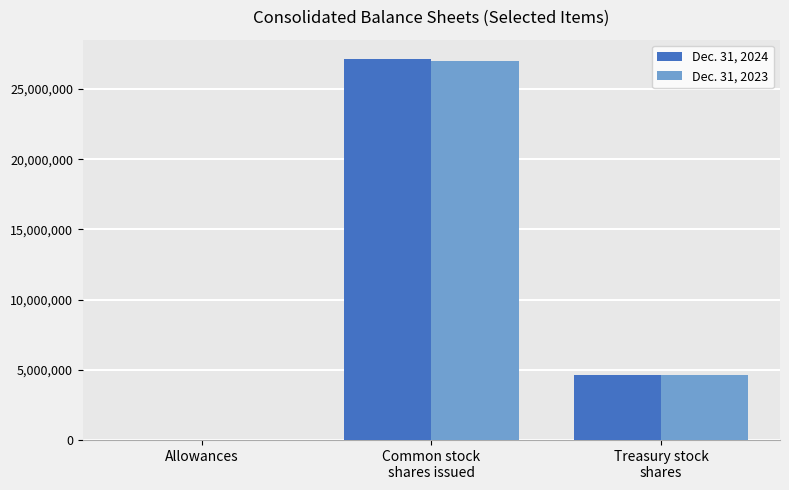

Which series has the widest spread of values?

Dec. 31, 2024